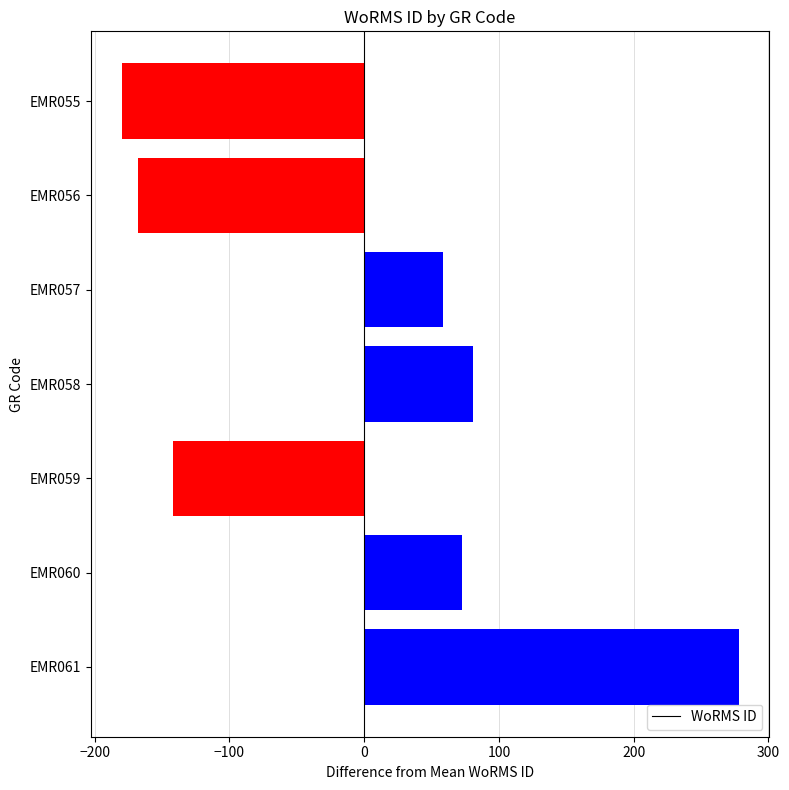

How many negative values are there?

3